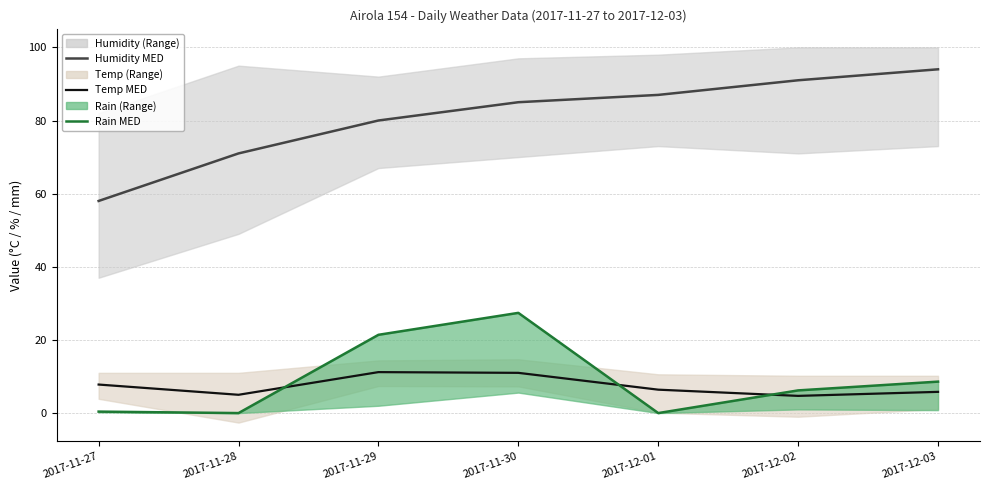

True or false: Temp MED and Humidity MED cross at least once.

False